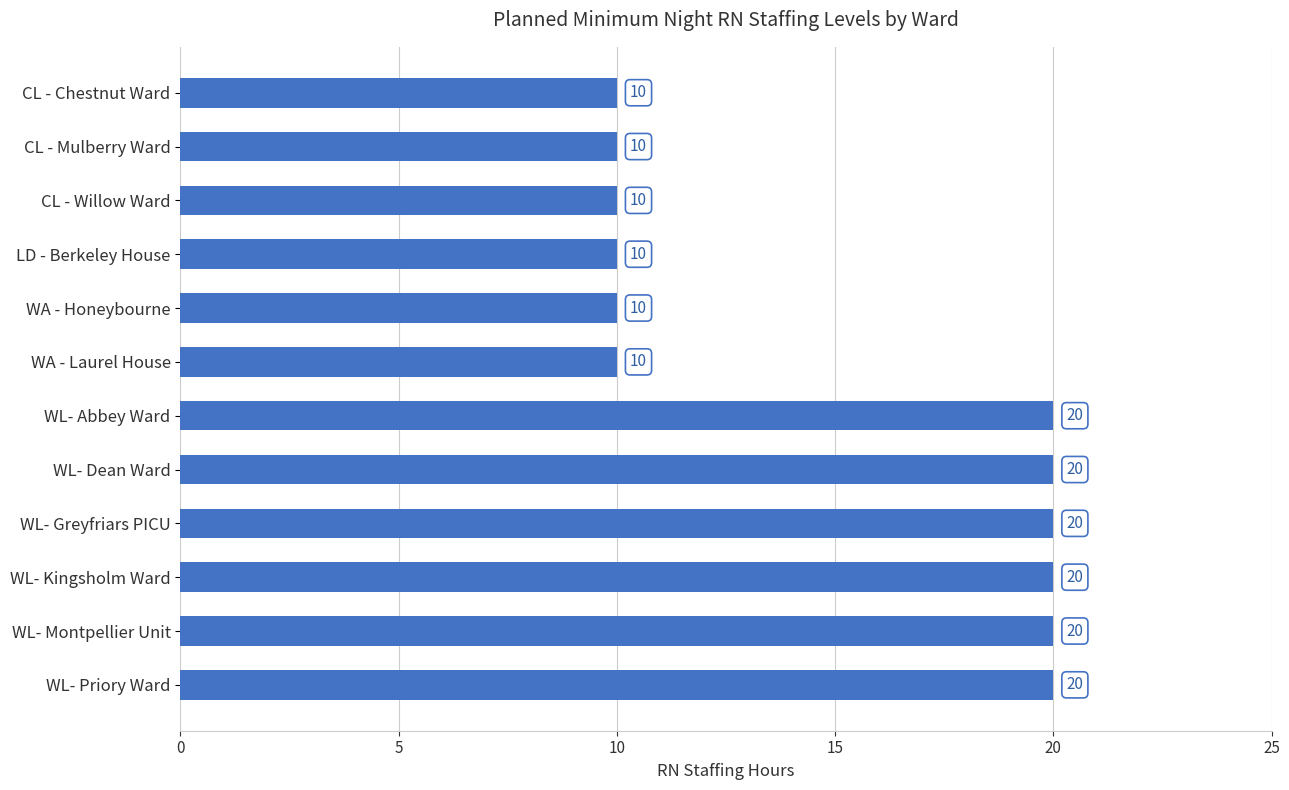

What is the average value?

15